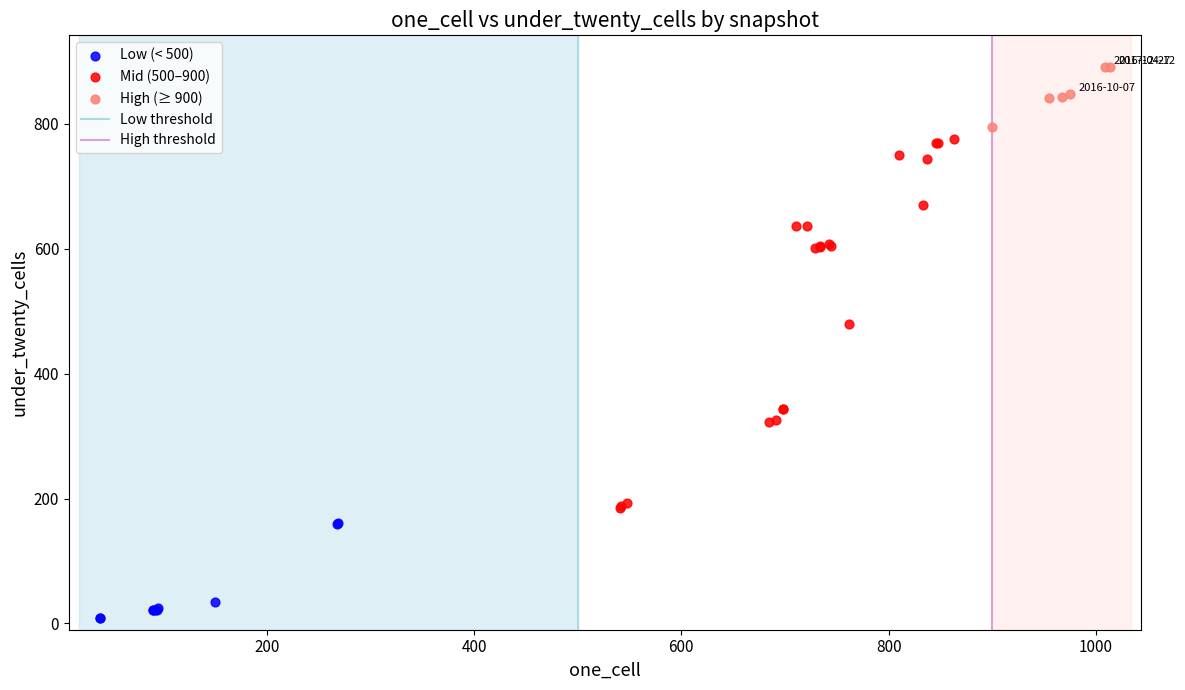

Which series has the largest Y range (max minus min)?

Mid (500–900)